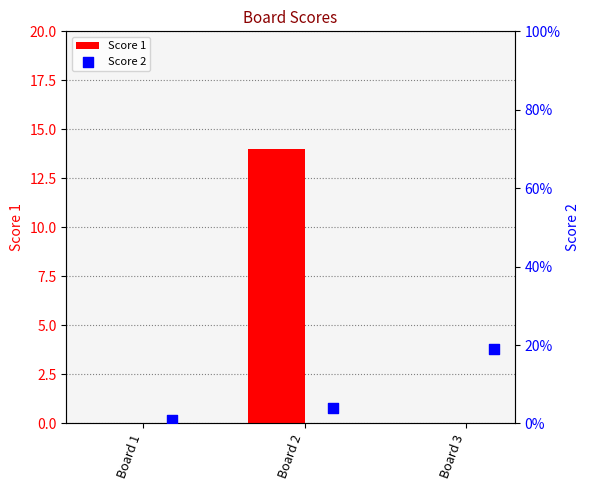

Which series has the largest Y range (max minus min)?

Score 2